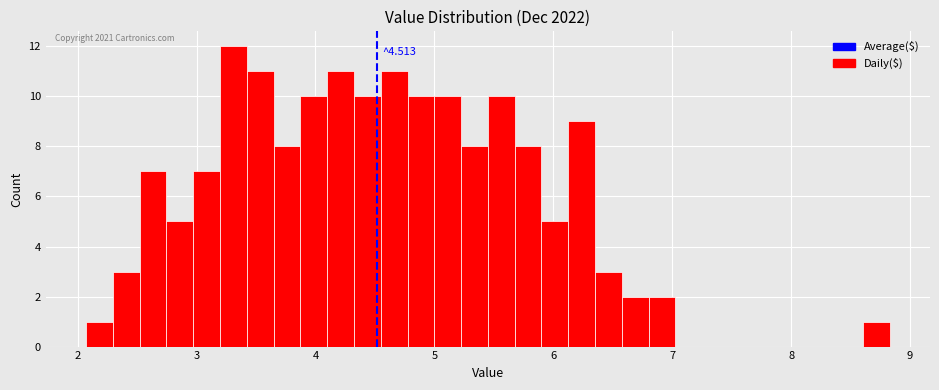

Read against the x-axis, roughly where is the centre of the tallest bar?

3.3